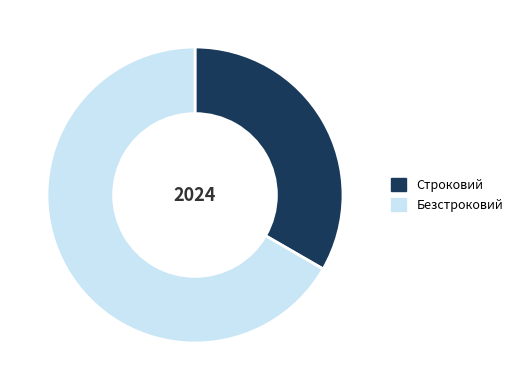

Between Строковий and Безстроковий, which is larger?

Безстроковий